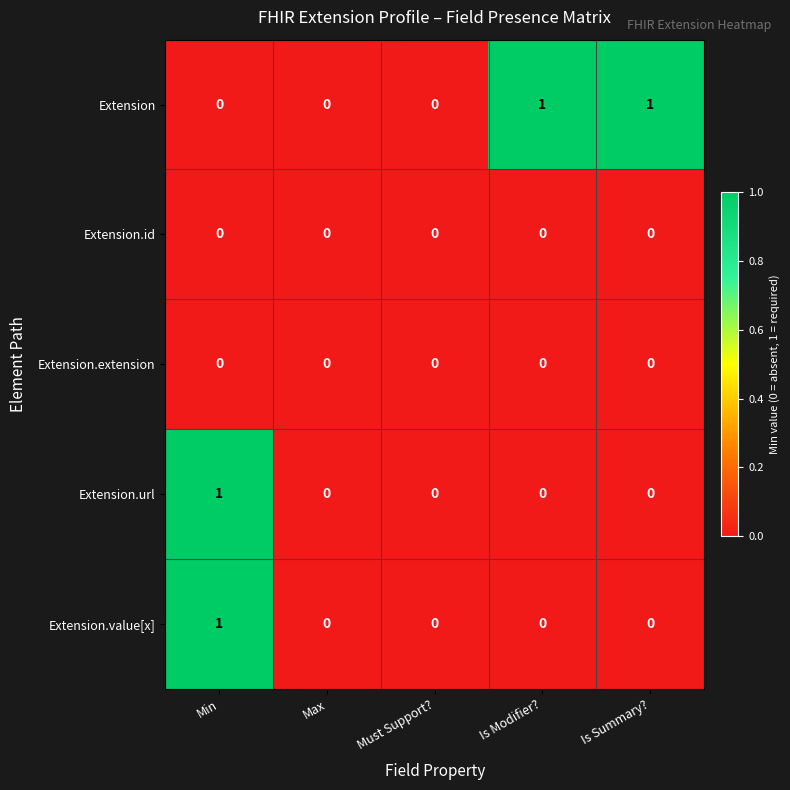

Which series changed the most between Must Support? and Is Summary??

Extension